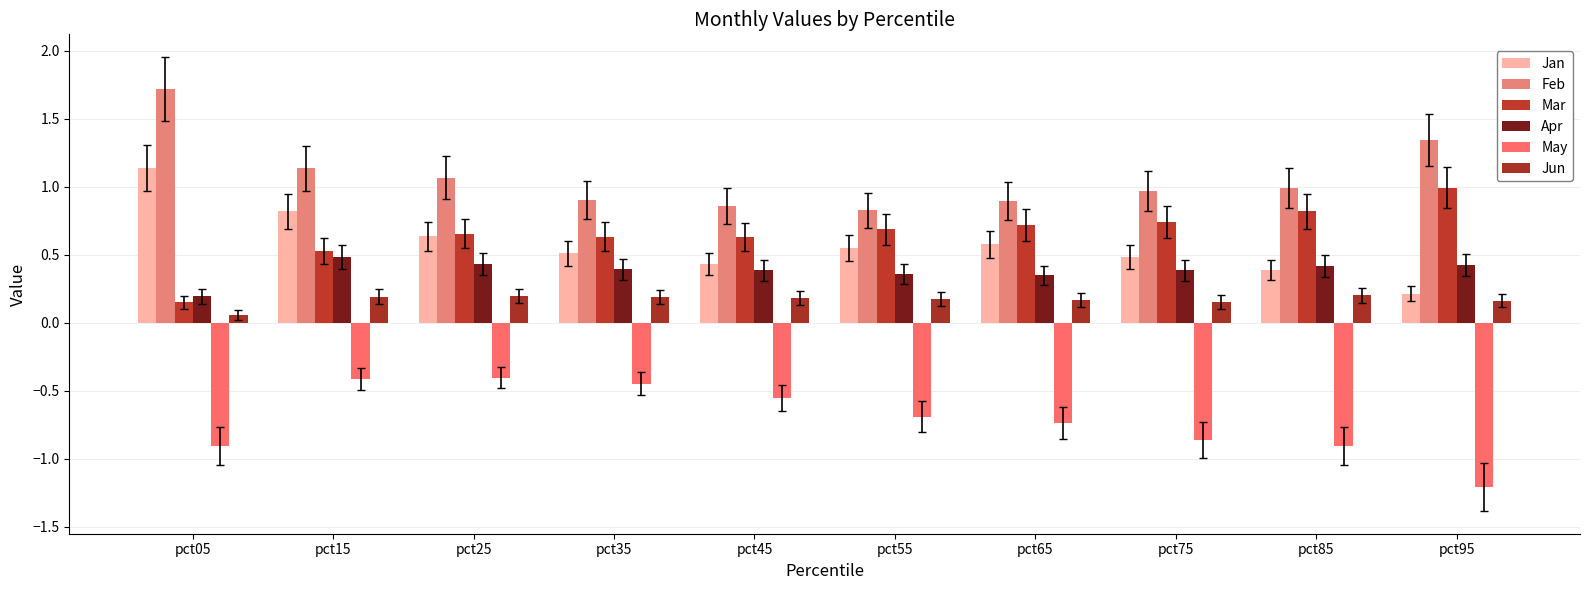

List the series in order of their peak value, highest first.

Feb, Jan, Mar, Apr, Jun, May